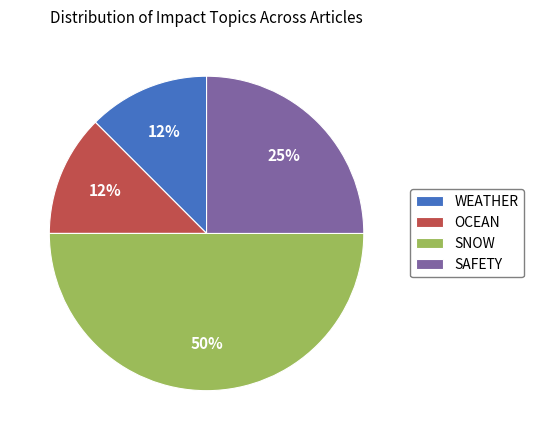

Count the number of slices in the pie.

4